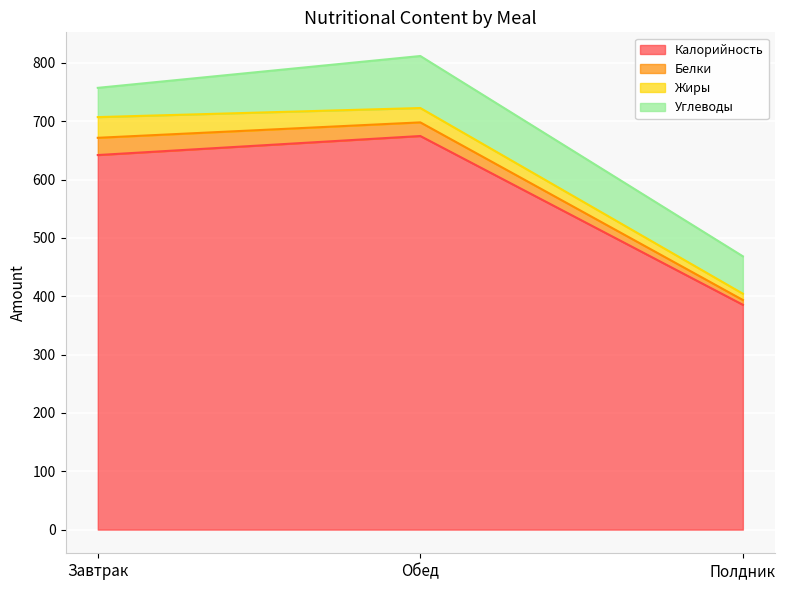

Which category has the highest value in the Углеводы series?

Обед